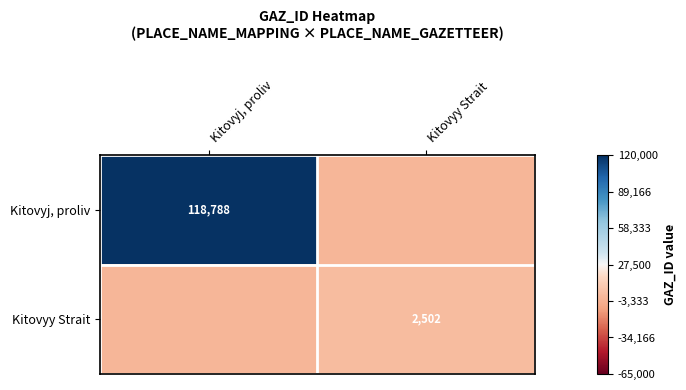

What is the total value across all series at Kitovyy Strait?

2502